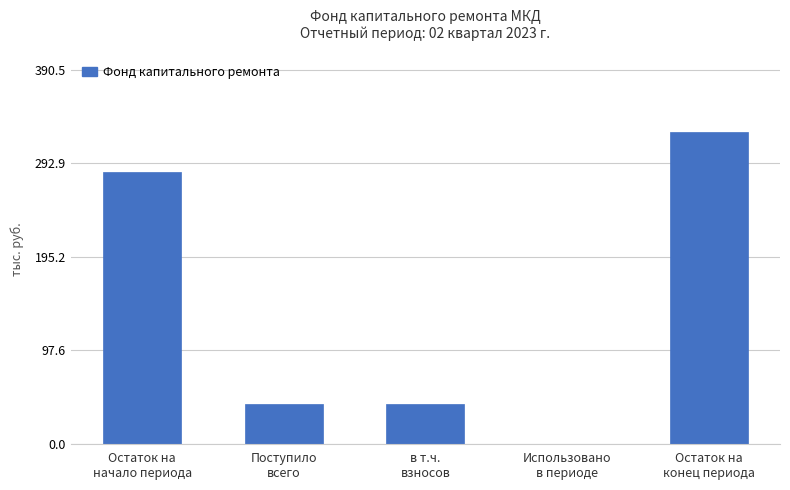

The value at Остаток на
конец периода is 196.8. True or false?

False